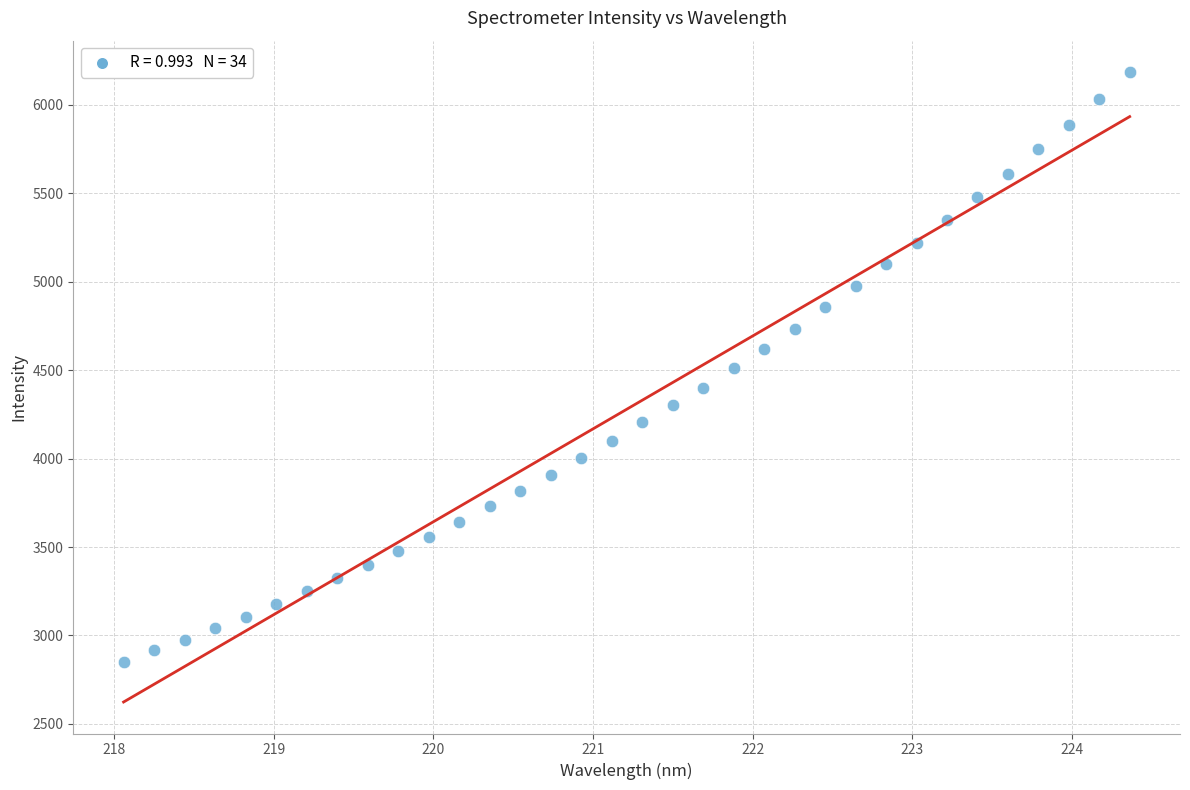

What is the range of Y values (max minus min)?

3331.6